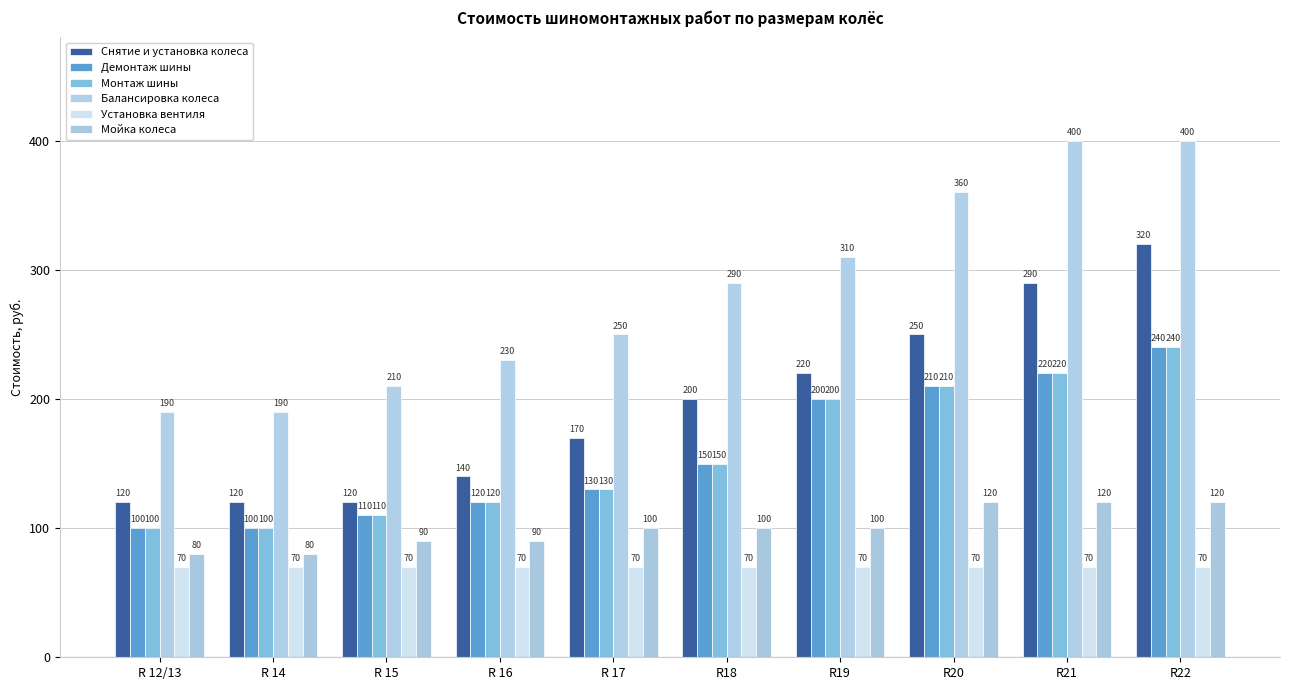

At which label is Снятие и установка колеса closest to 220?

R19